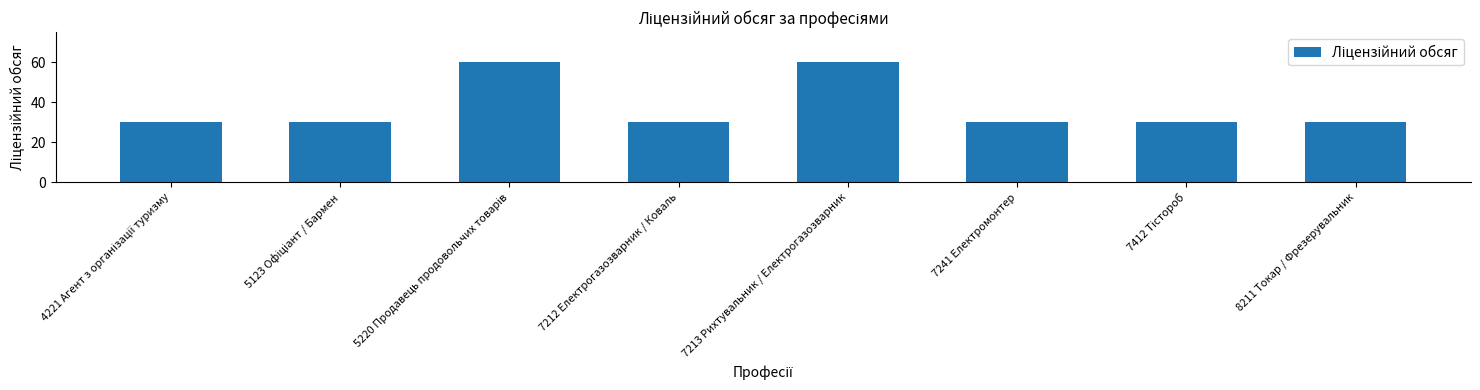

What is the difference between the maximum and minimum values?

30